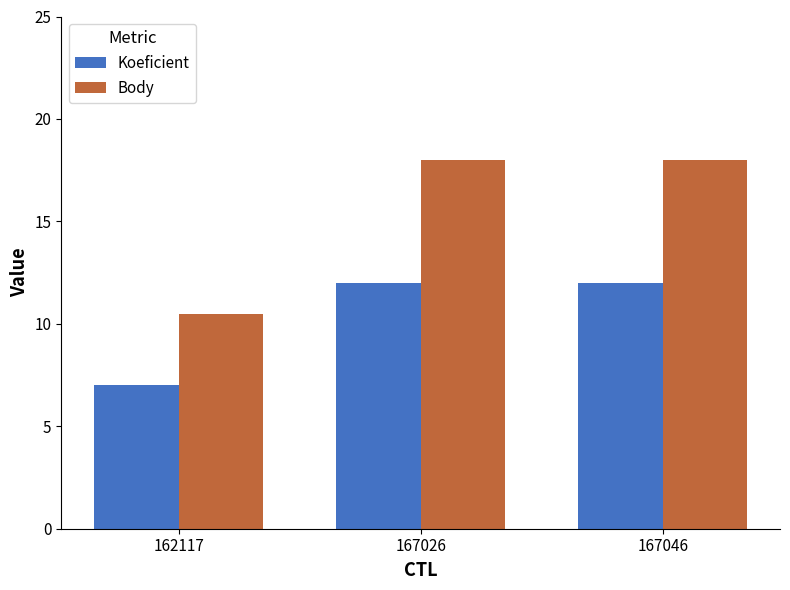

Rank the series at 167026 from highest to lowest value.

Body, Koeficient